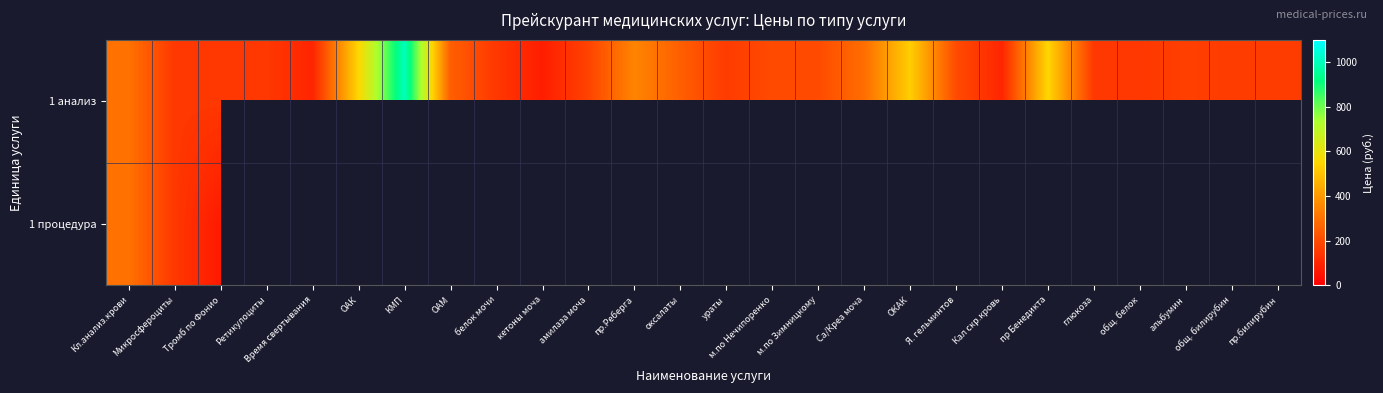

Where is 1 анализ nearest to the value 540?

ОАК